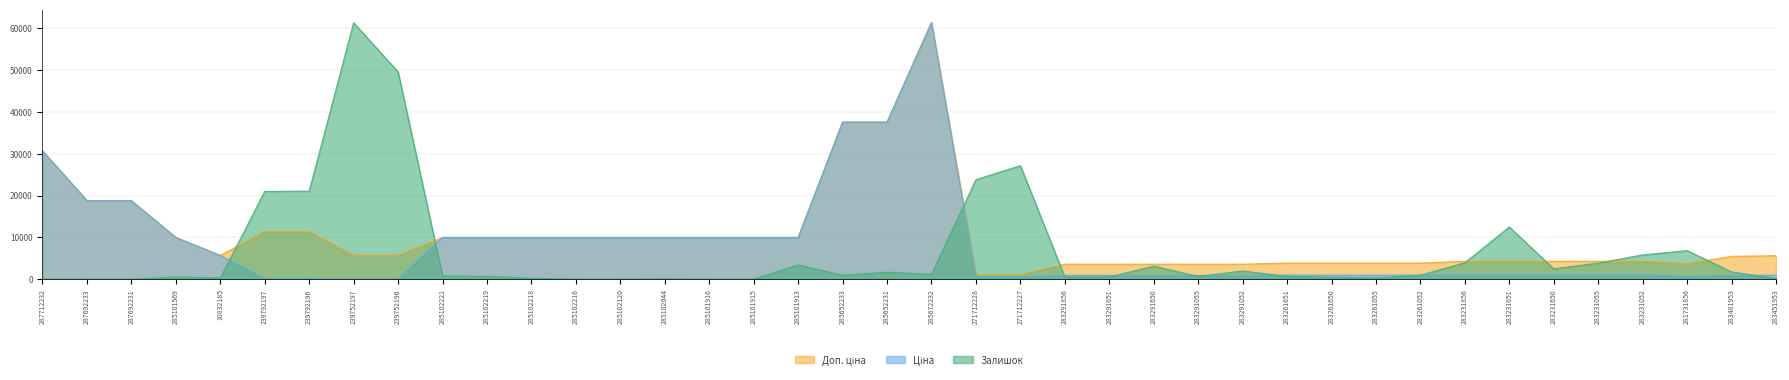

List the labels in order of Залишок value, smallest first.

287712232, 287692233, 287692231, 285102216, 285102120, 285101916, 285101915, 285102044, 283451953, 285102218, 10832185, 283261055, 283261650, 285101569, 283291856, 283291651, 285102219, 283291055, 283261651, 285102221, 285652233, 283261052, 285672232, 285652231, 283481953, 283291052, 283231650, 283291650, 285101913, 283231055, 283231856, 283231052, 281731856, 283231651, 239792197, 239792196, 271712228, 271712227, 239752196, 239752197